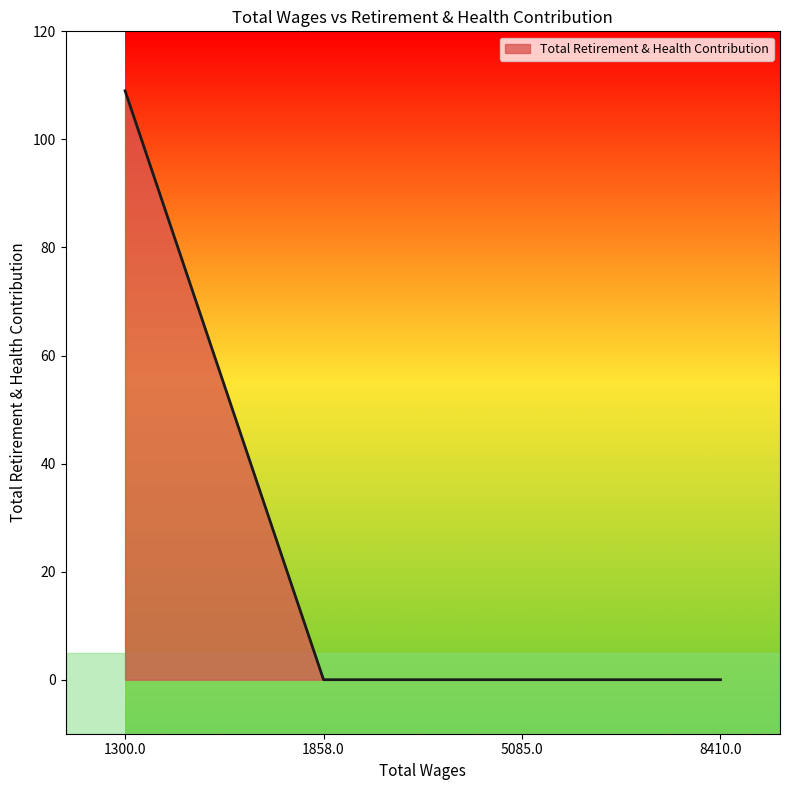

What is the change in value from 1300.0 to 1858.0?

-109